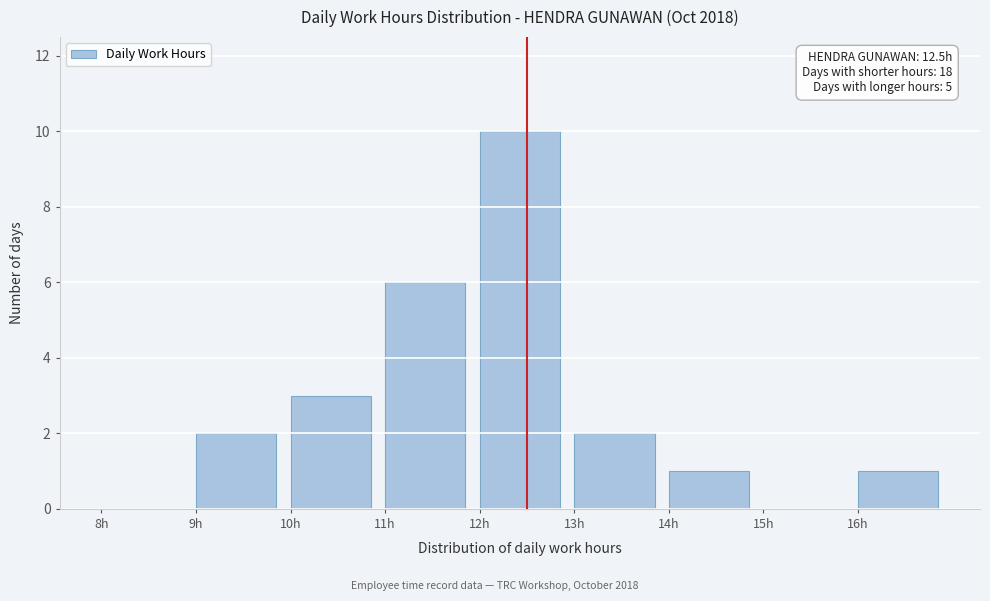

Which range on the x-axis has the tallest bar?

12 to 13